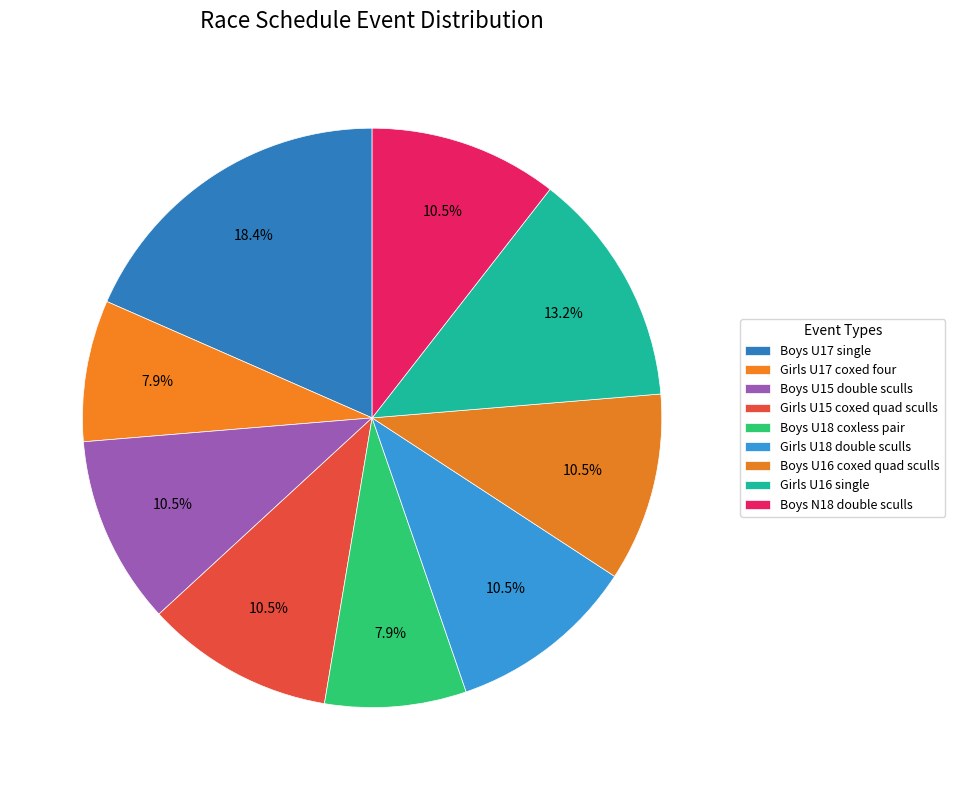

What percentage is the Boys U15 double sculls slice, to the nearest percent?

11%